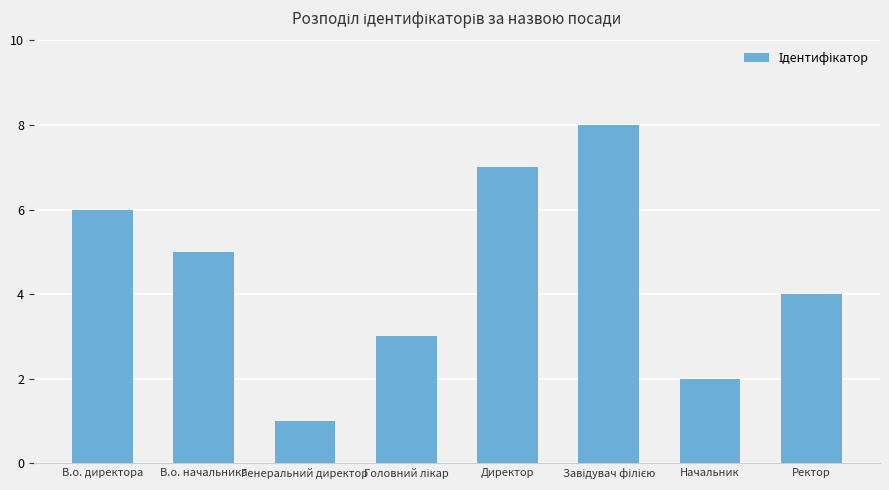

What is the change in value from В.о. директора to Начальник?

-4